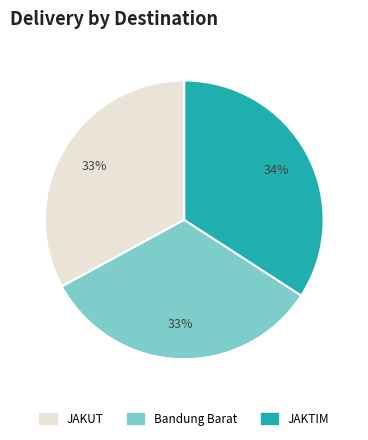

Count the number of slices in the pie.

3